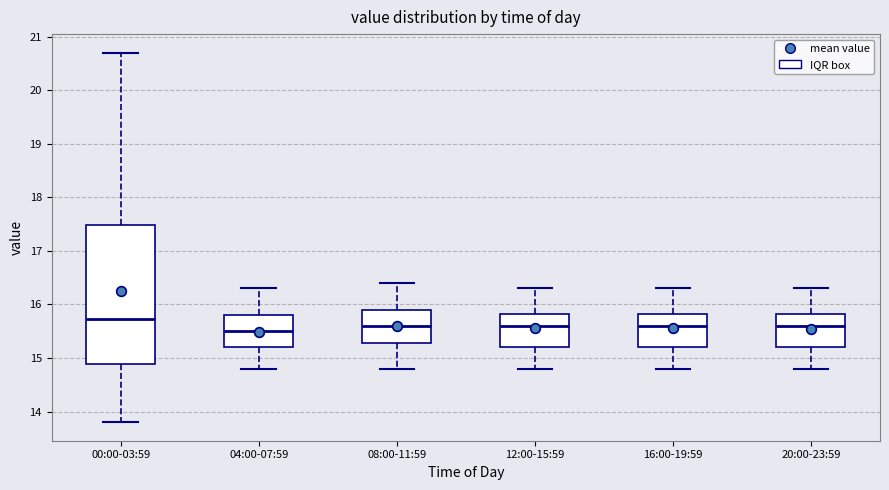

Reading left to right, transcribe this box plot: for each box, give where its median line is, the range the box spans, and where its two whiskers end, as read against the y-axis. The values are not printed on the chart, so give them approximately, as read against the axis.

00:00-03:59: median 15.7, box 14.9 to 17.5, whiskers 13.8 to 20.7
04:00-07:59: median 15.5, box 15.2 to 15.8, whiskers 14.8 to 16.3
08:00-11:59: median 15.6, box 15.3 to 15.9, whiskers 14.8 to 16.4
12:00-15:59: median 15.6, box 15.2 to 15.8, whiskers 14.8 to 16.3
16:00-19:59: median 15.6, box 15.2 to 15.8, whiskers 14.8 to 16.3
20:00-23:59: median 15.6, box 15.2 to 15.8, whiskers 14.8 to 16.3